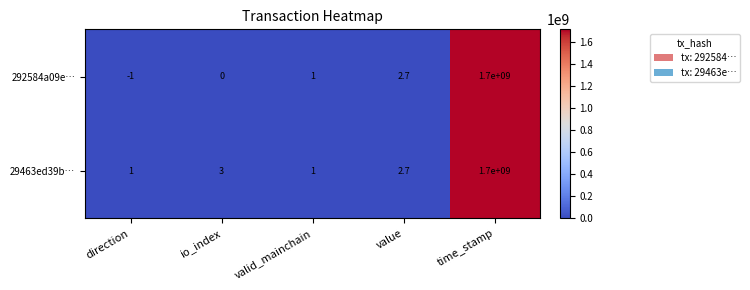

What is the difference between the maximum and minimum values in the 292584a09e… series?

1700000001.0